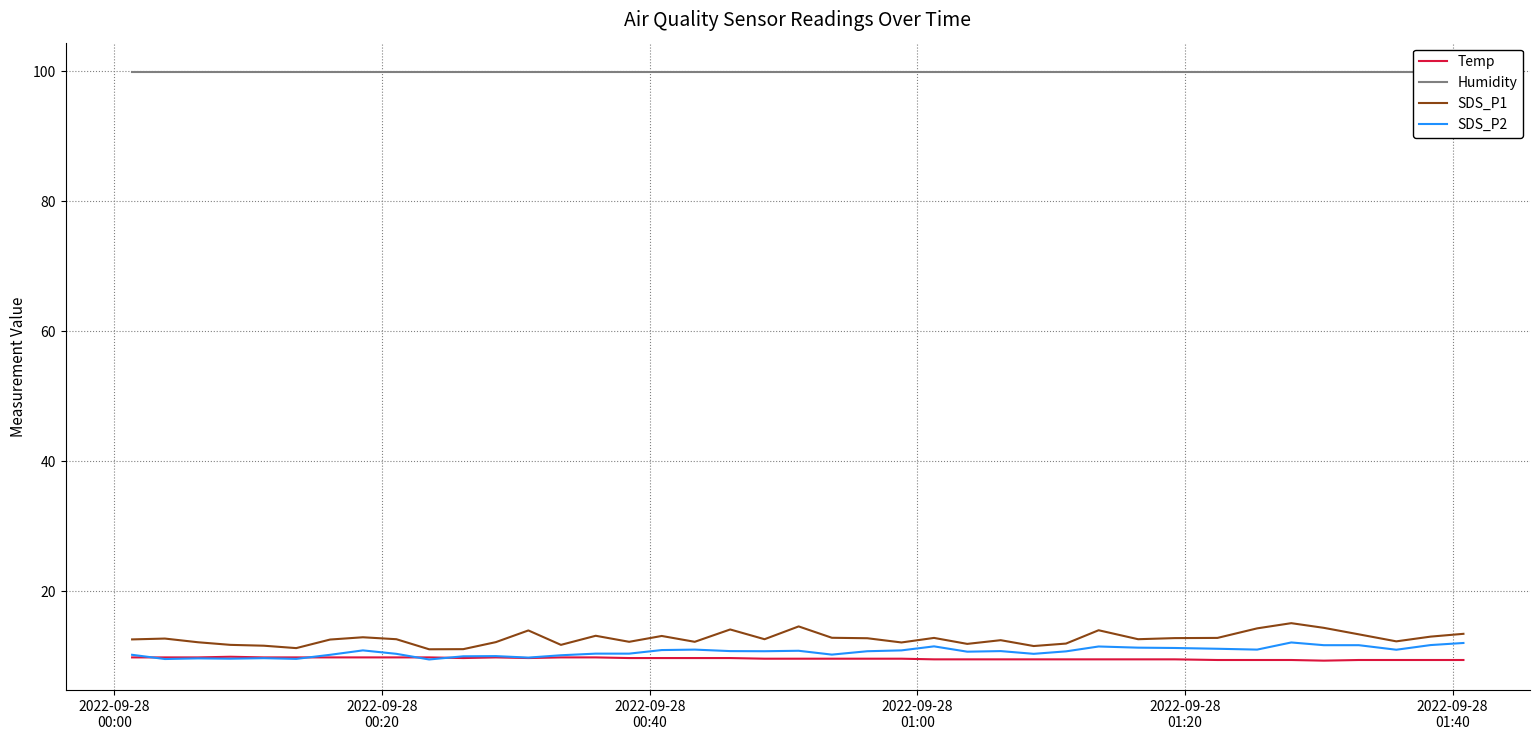

What is the value of the SDS_P2 point at the 3rd from the left?

9.7